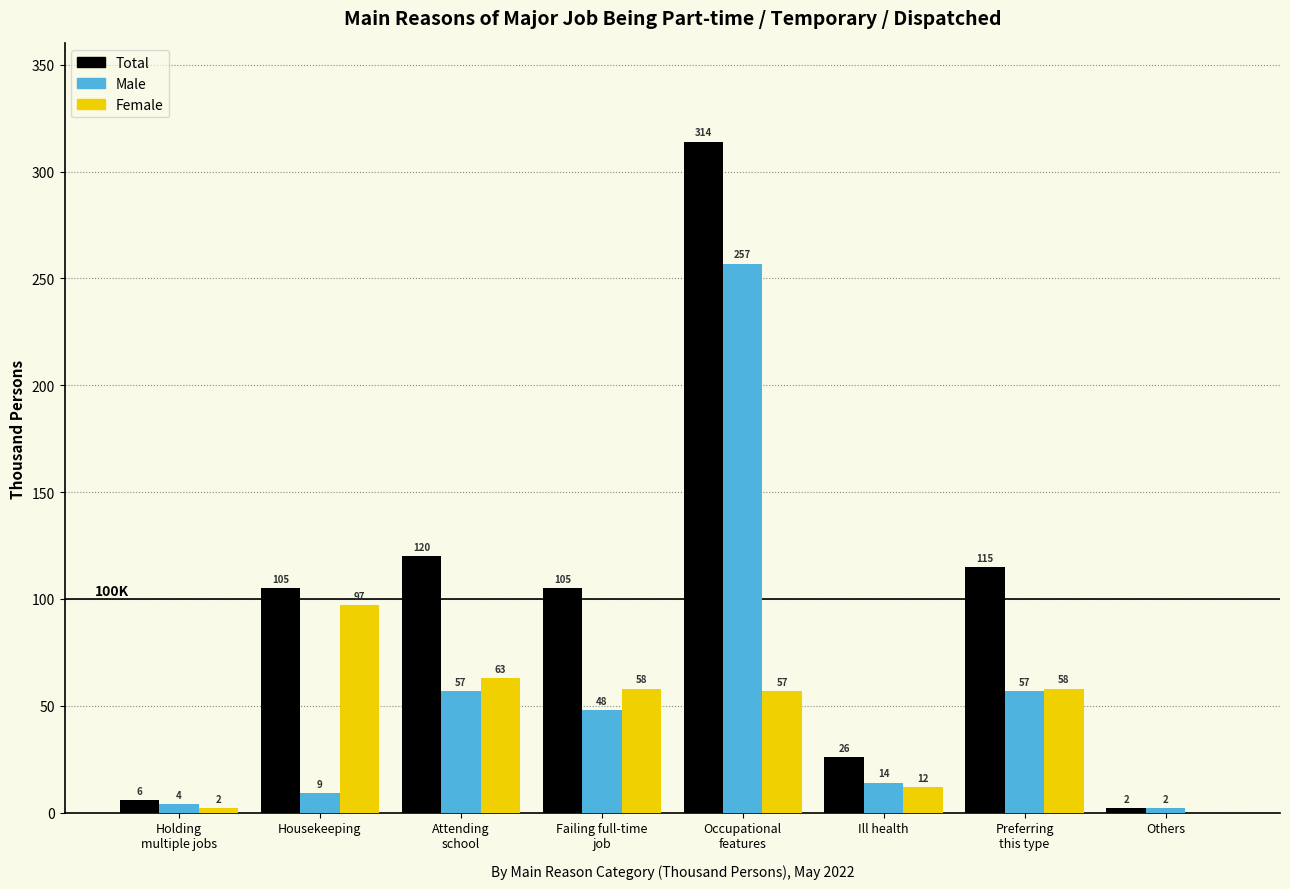

Which series has the largest total across all categories?

Total